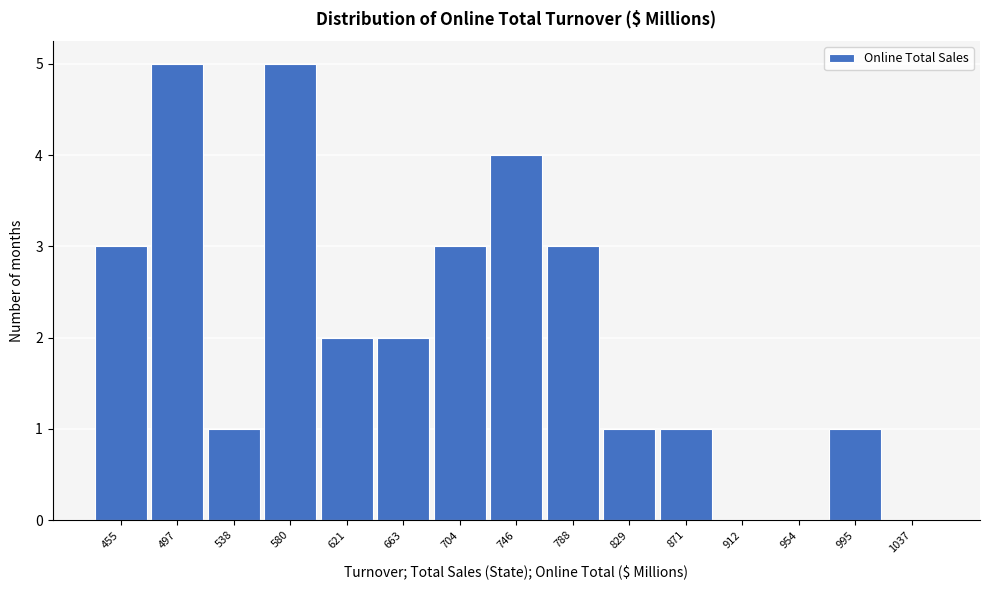

Reading left to right, what are all the values shown in this chart?

455=3	497=5	538=1	580=5	621=2	663=2	704=3	746=4	788=3	829=1	871=1	912=0	954=0	995=1	1037=0